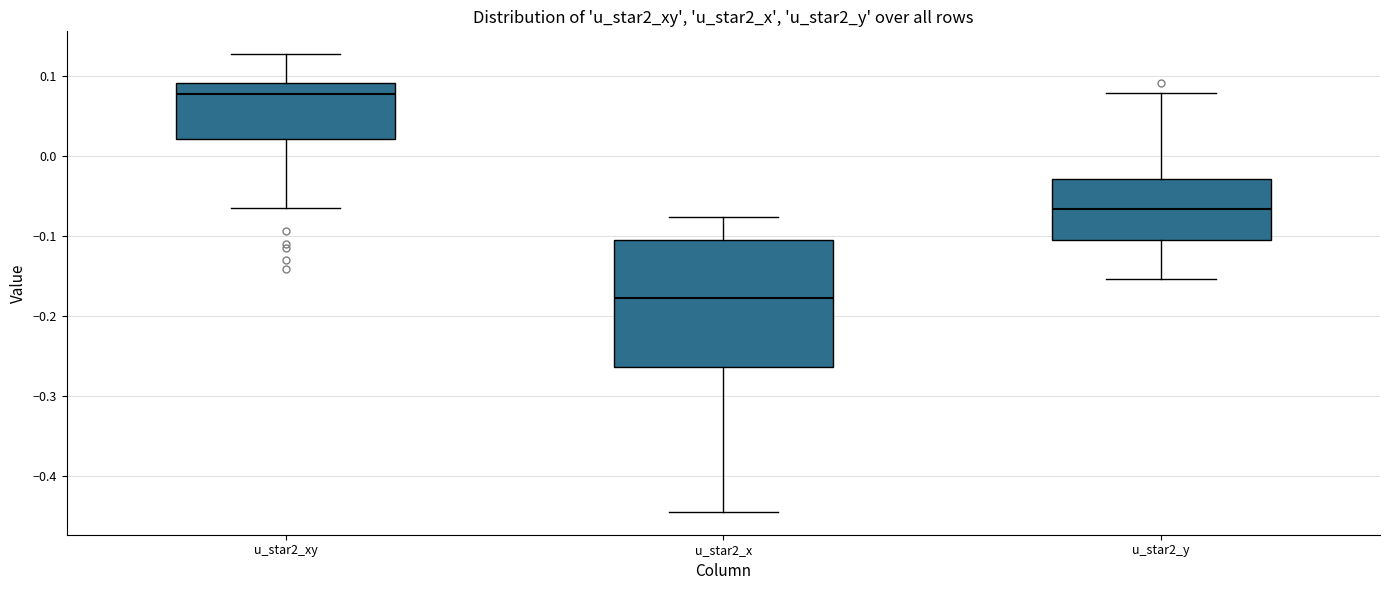

Where is the lower edge of the box for u_star2_y on the y-axis? The values are not printed on the chart, so give them approximately, as read against the axis.

-0.10